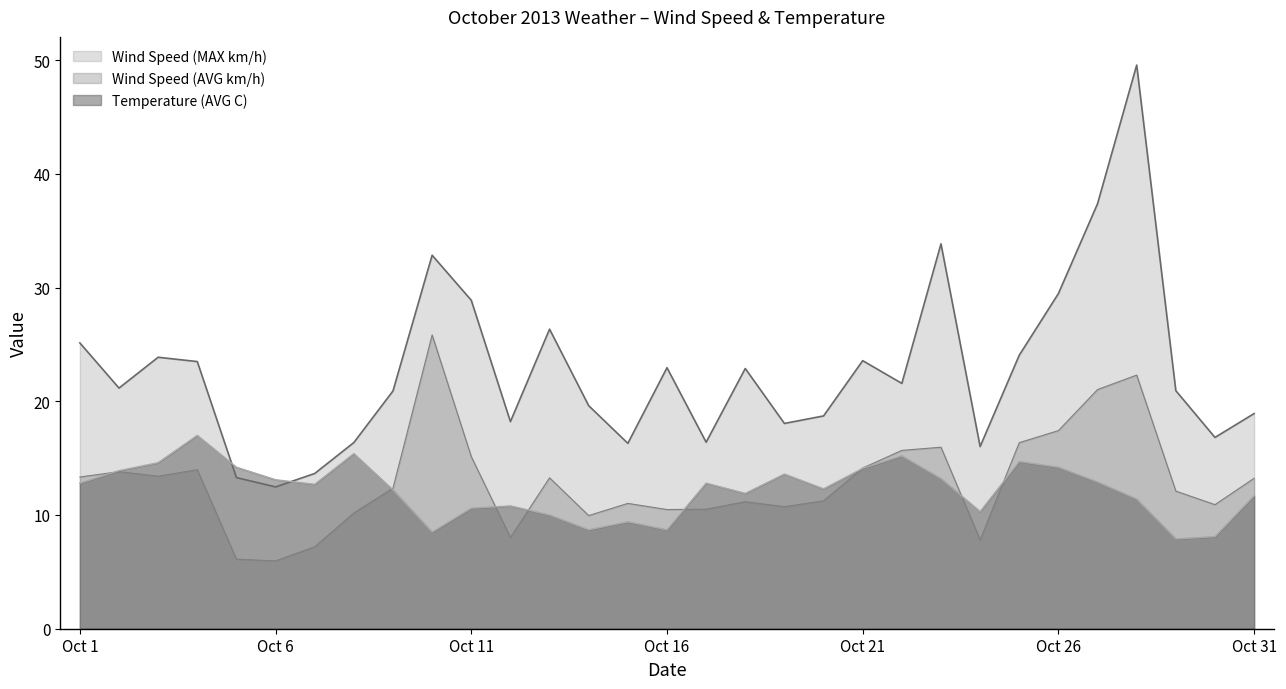

True or false: Wind Speed (MAX km/h) has more than 1 points higher than both neighbors.

True